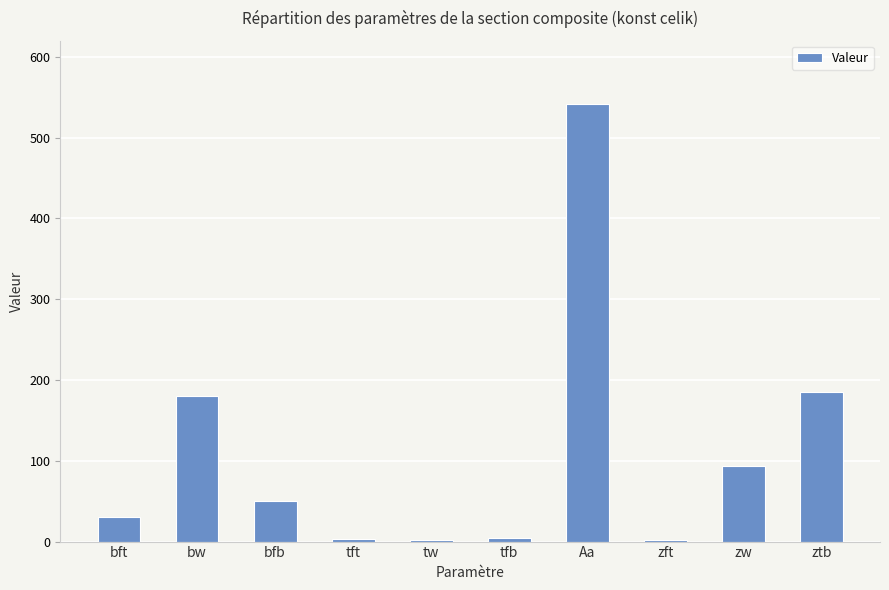

Which category has the highest value across all series?

Aa